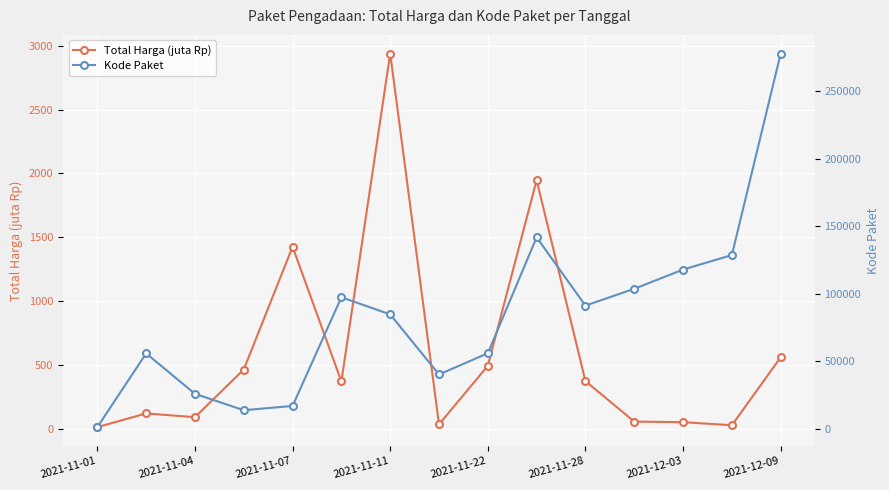

Reading left to right, what are all the values shown in this chart?

Total Harga (juta Rp): 12.8	119.9	90.7	464.0	1425.9	370.6	2939.0	34.3	493.0	1947.3	373.4	56.2	51.6	27.4	560.0
Kode Paket: 1139.0	55706.0	25794.0	13652.0	16823.0	97289.0	84587.0	40112.0	55826.0	141626.0	91101.0	103541.0	117783.0	128516.0	277693.0